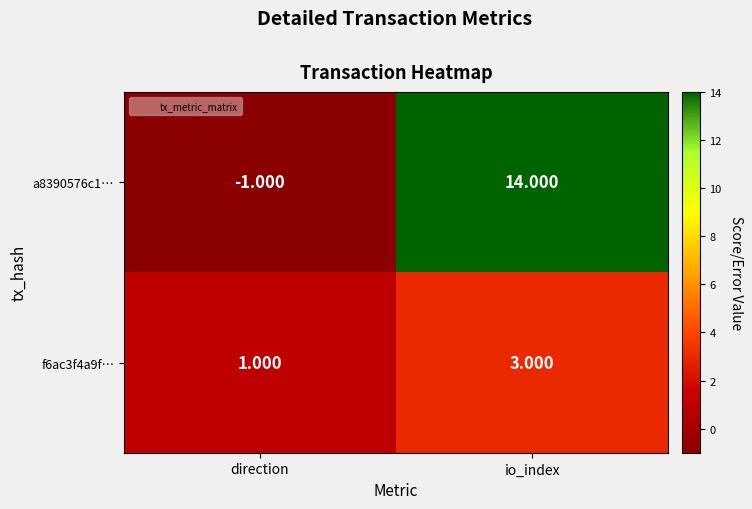

Which category has the lowest value across all series?

direction